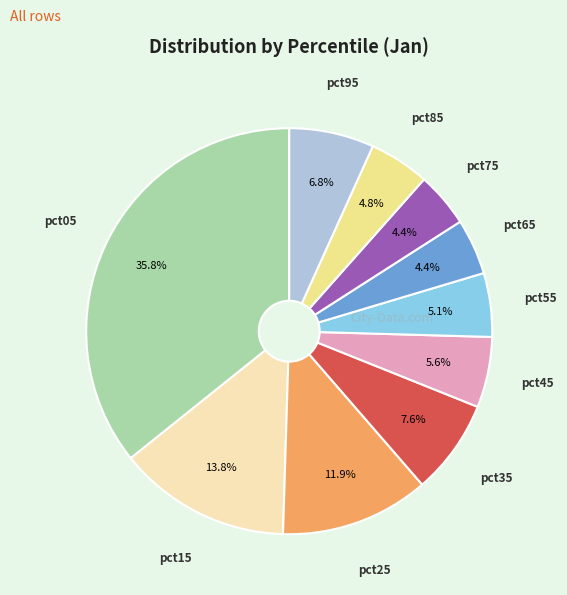

Does any single category account for the majority?

No